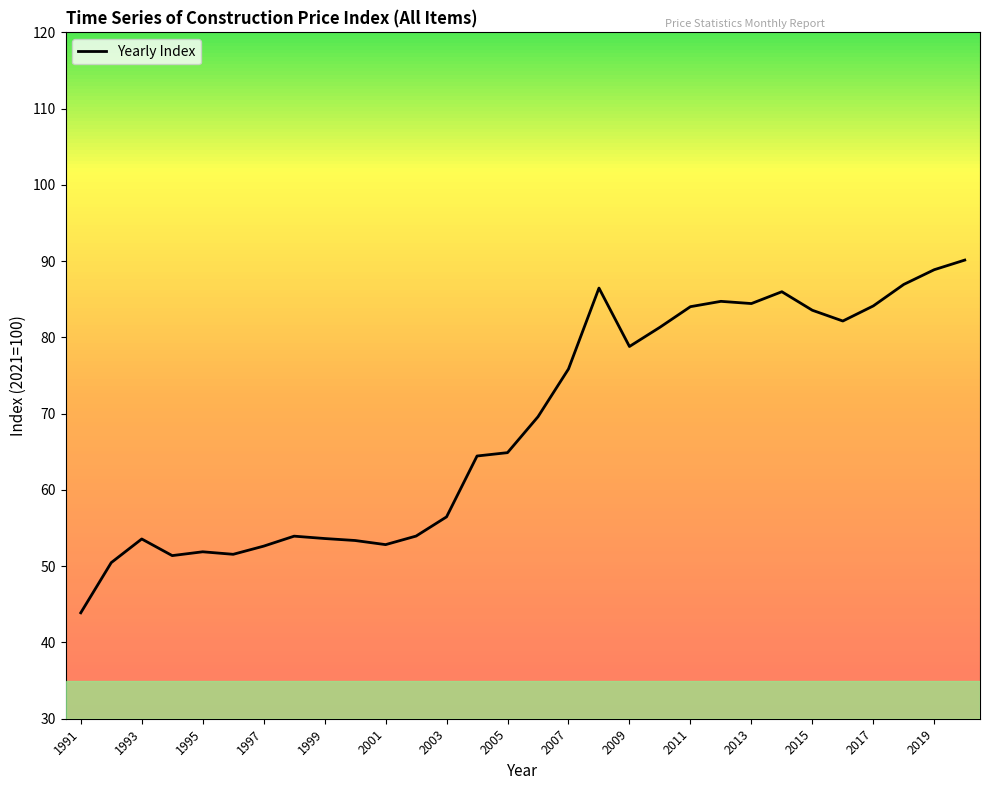

What is the smallest value displayed?

43.9